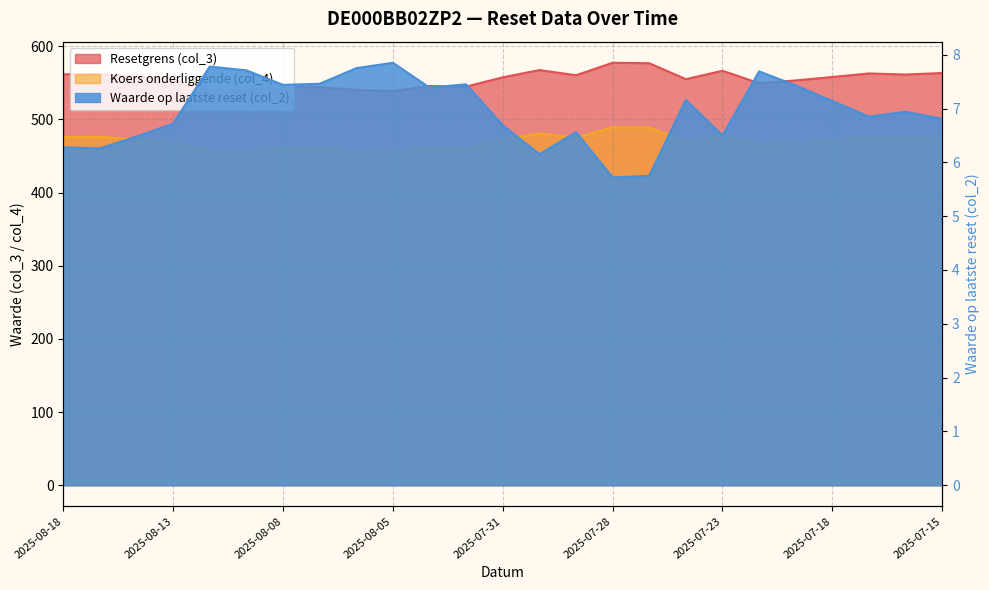

Which series has the largest total across all categories?

Resetgrens (col_3)